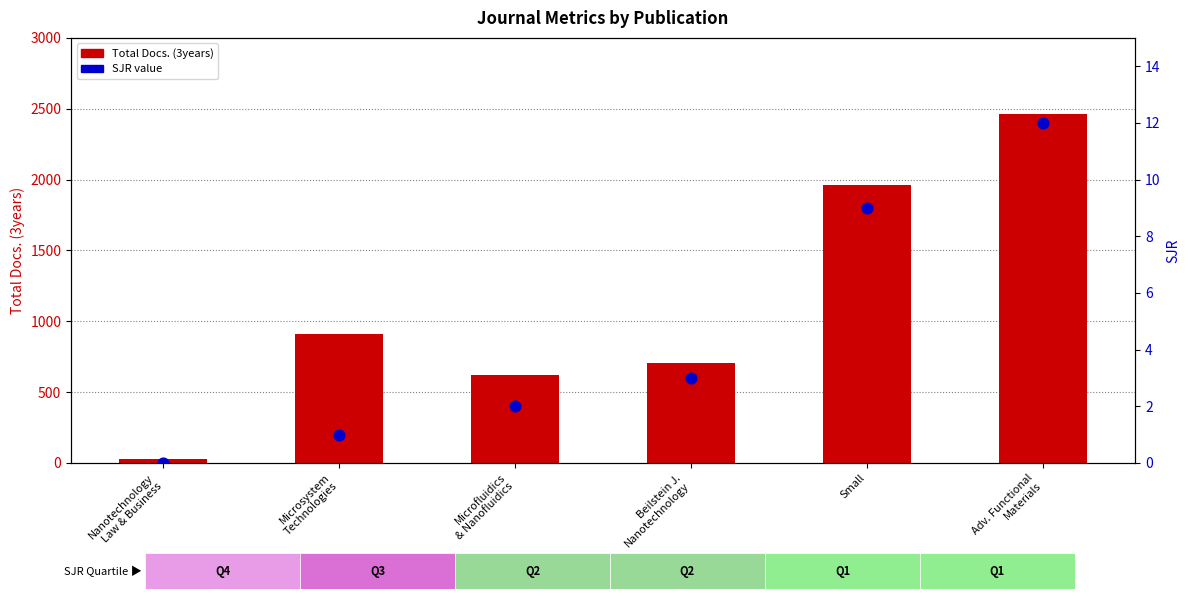

At which category is the sum across all series the highest?

Adv. Functional
Materials